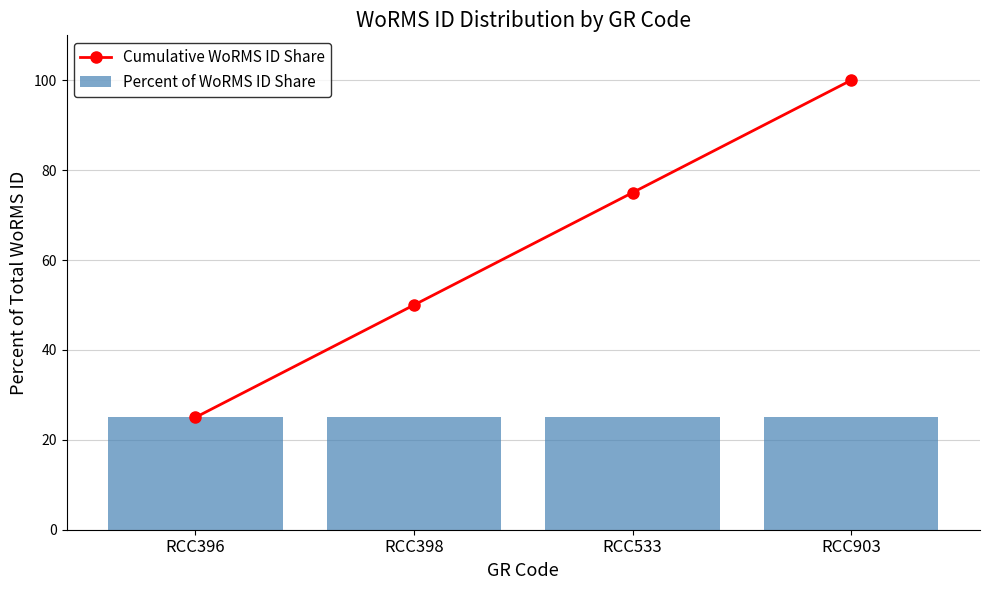

Is the value of Percent of WoRMS ID Share at RCC396 greater than the value of Cumulative WoRMS ID Share at RCC396?

No